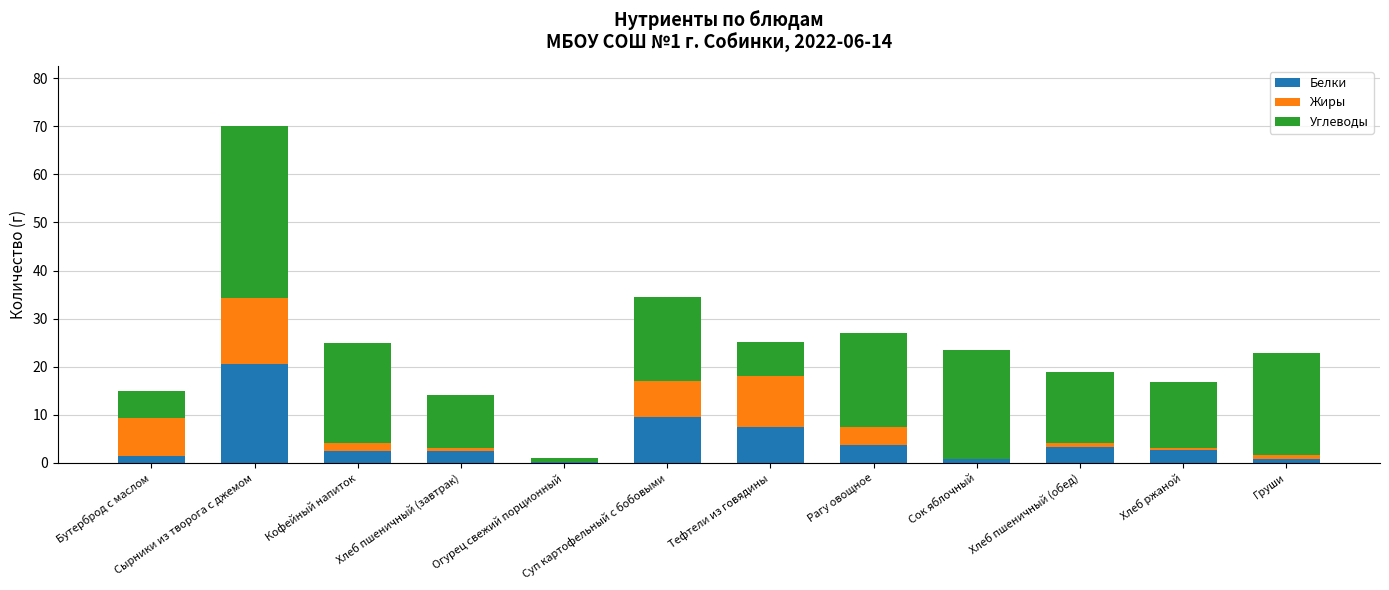

Does the chart contain stacked bars?

Yes